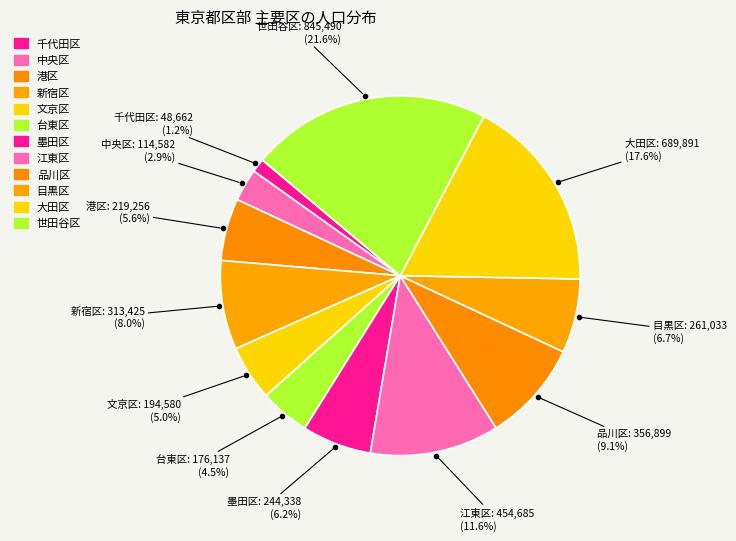

Which slice is the largest?

世田谷区